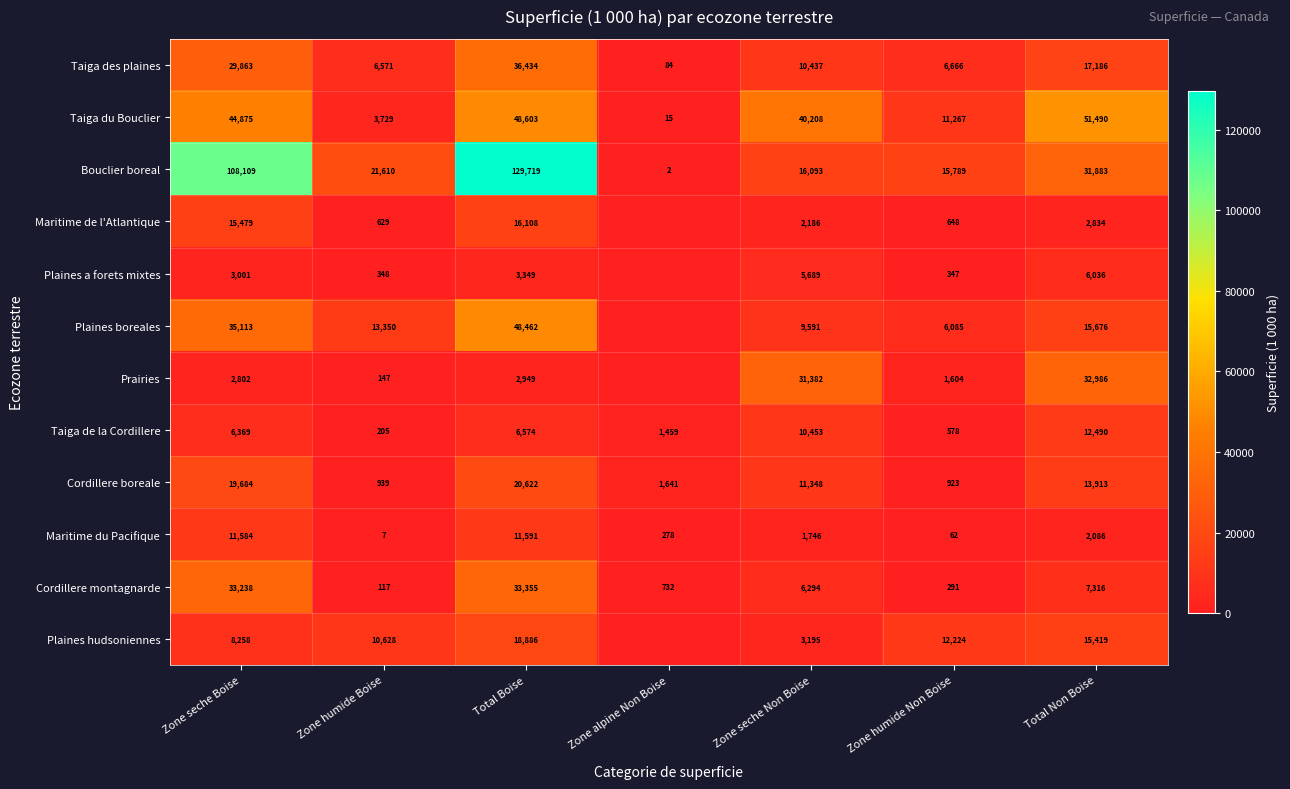

Where is Cordillere boreale nearest to the value 10772?

Zone seche Non Boise